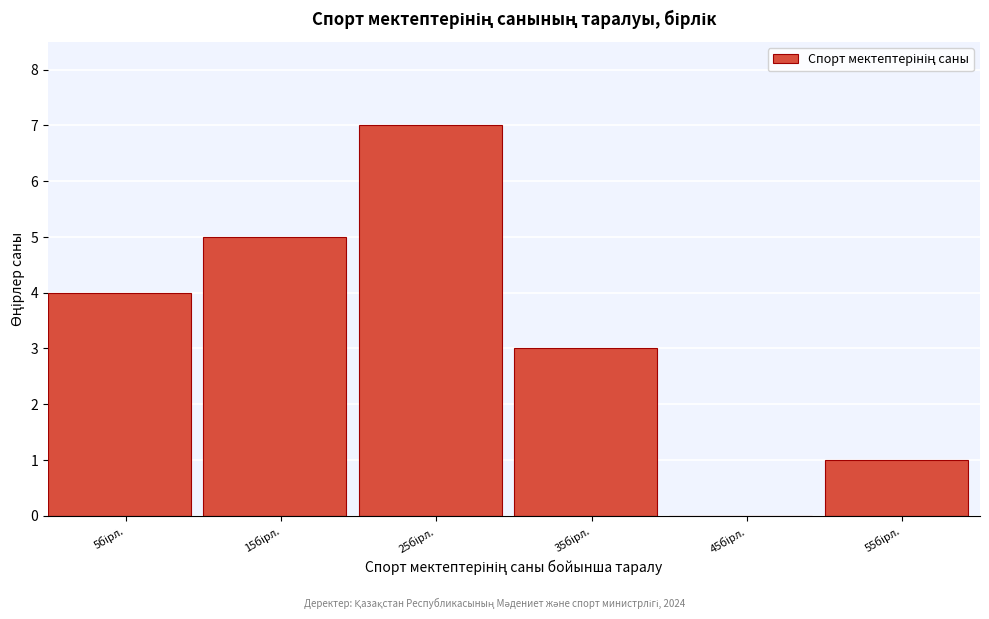

What is the maximum value shown in the chart?

7